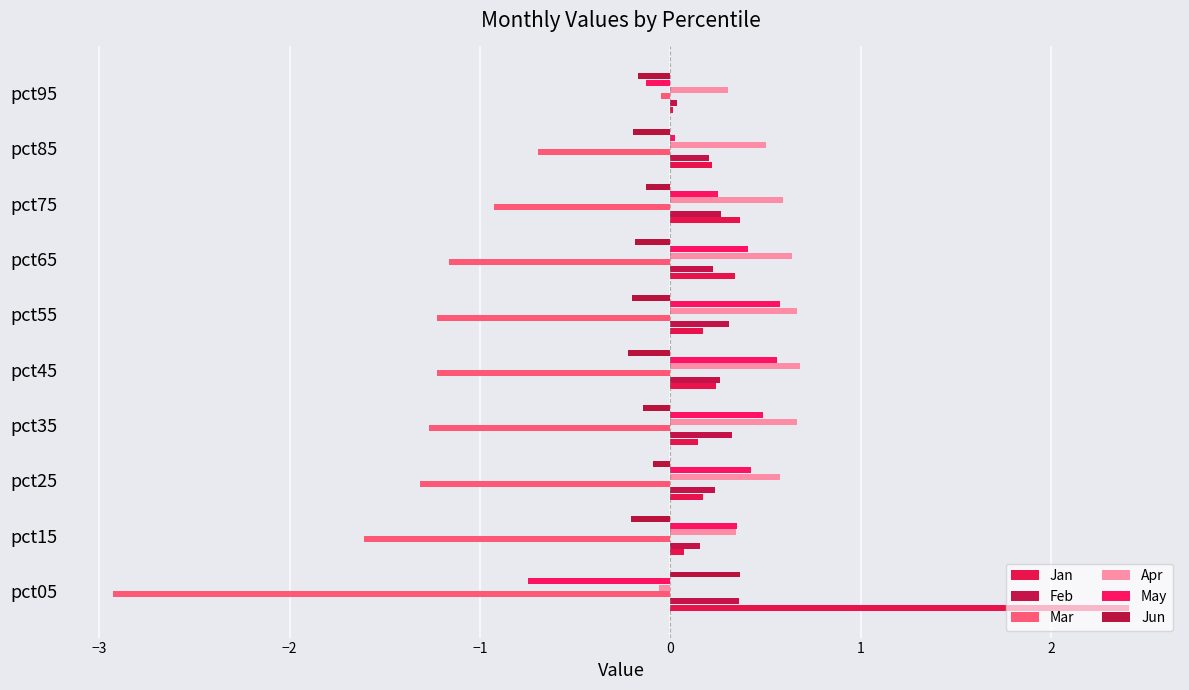

Count the number of data series in this chart.

6